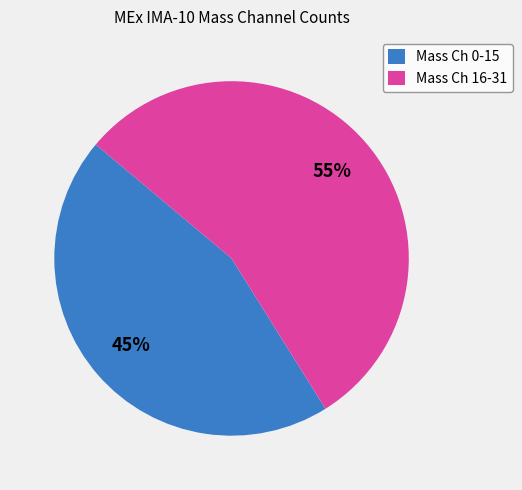

What is the majority slice?

Mass Ch 16-31